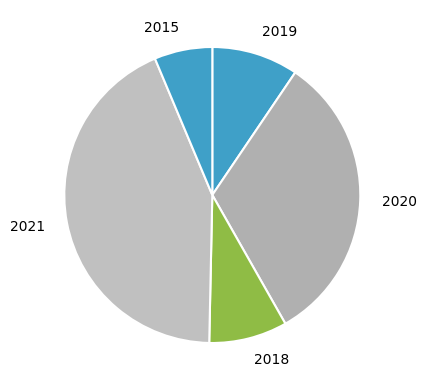

How many segments does this pie chart have?

5